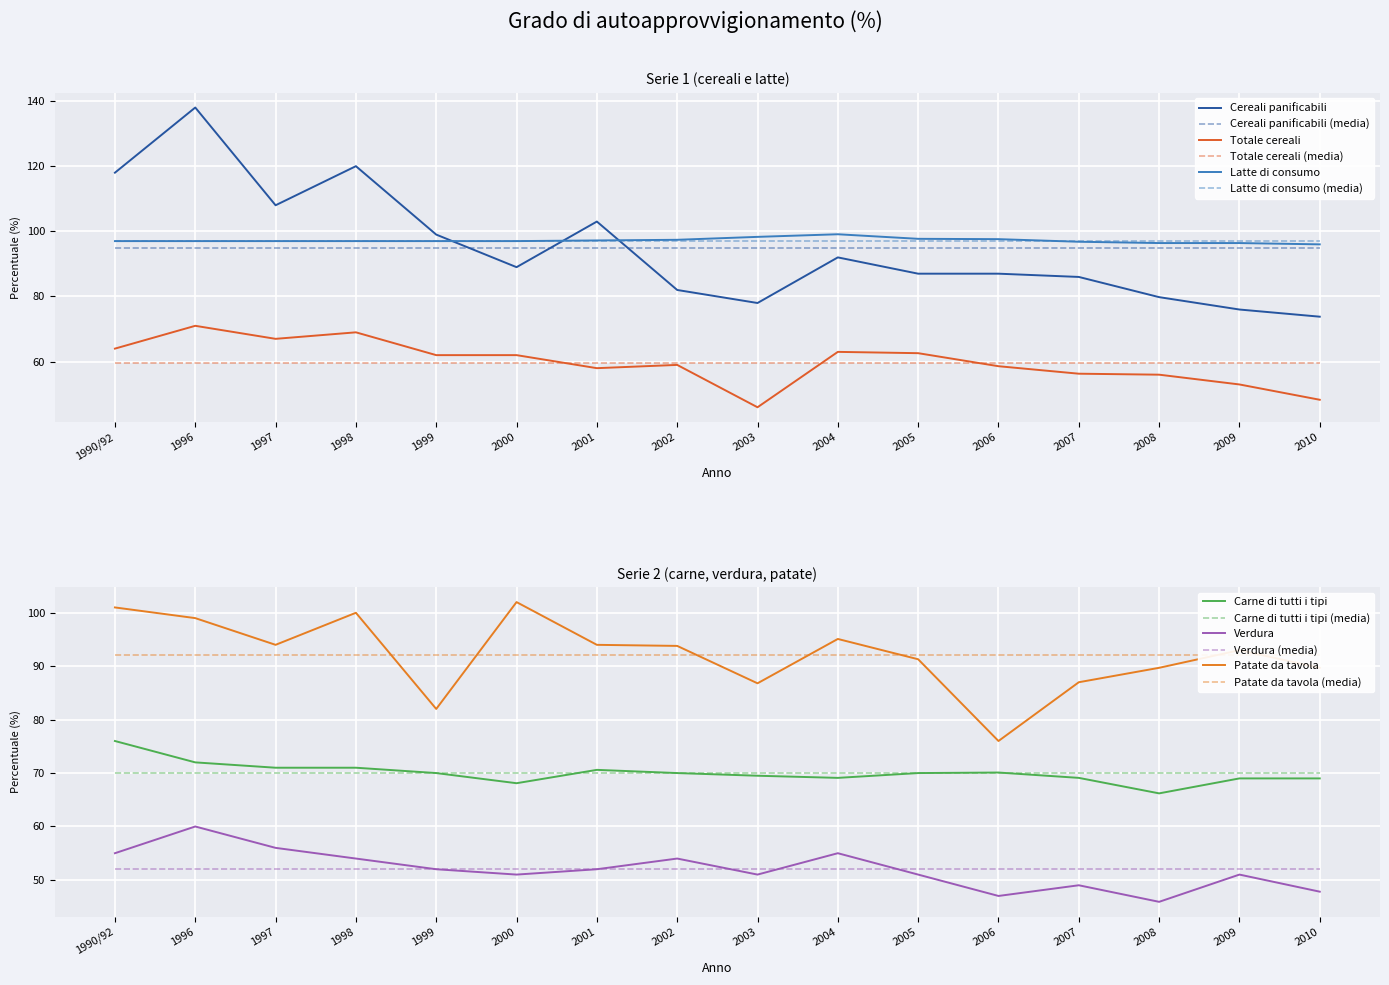

Which series has the largest range (max minus min)?

Cereali panificabili